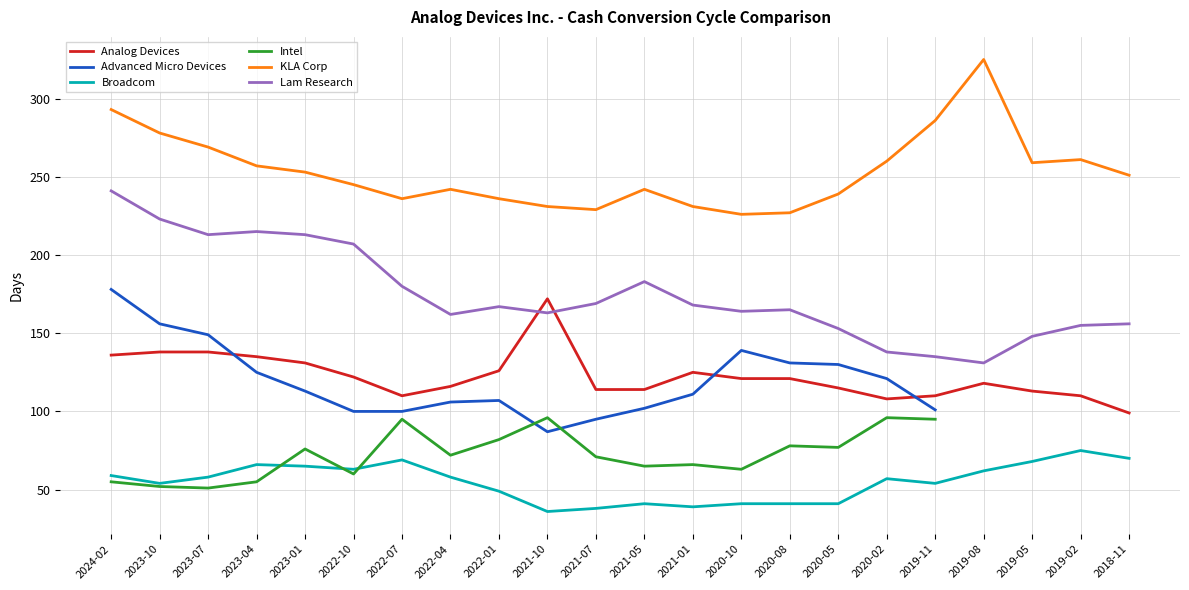

Is the value of KLA Corp at 2021-07 greater than the value of Lam Research at 2022-10?

Yes